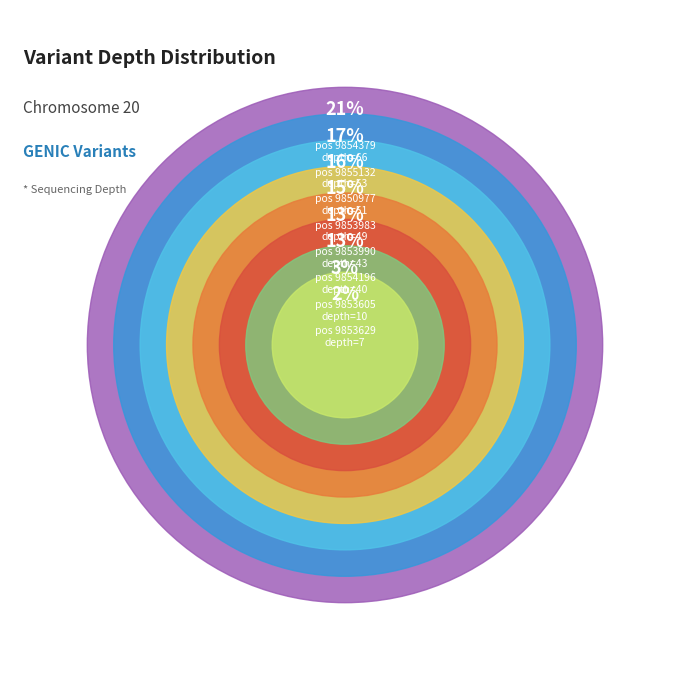

Between 9853983 and 9855132, which is larger?

9855132